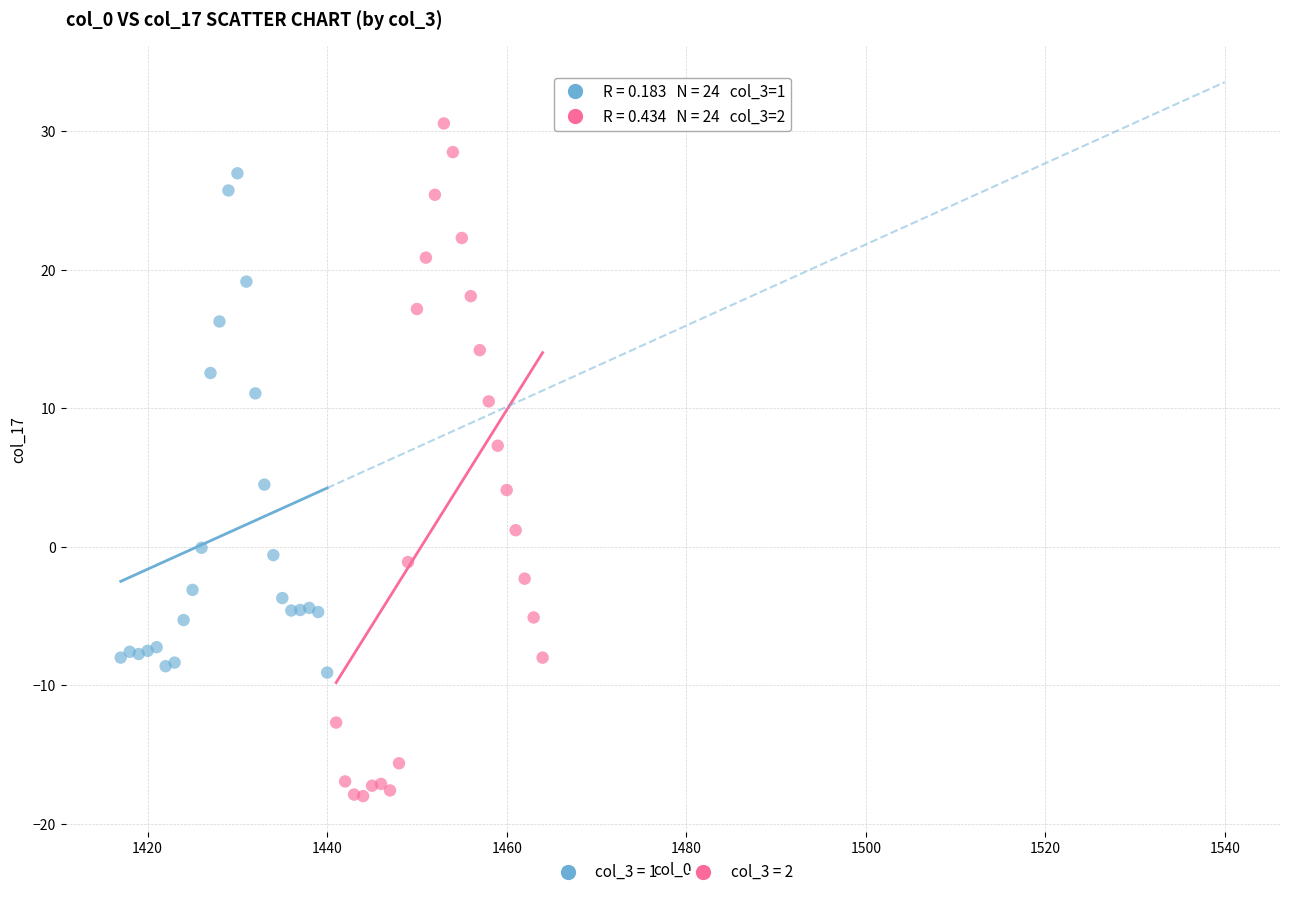

Which series has the widest spread of Y values?

col_3 = 2